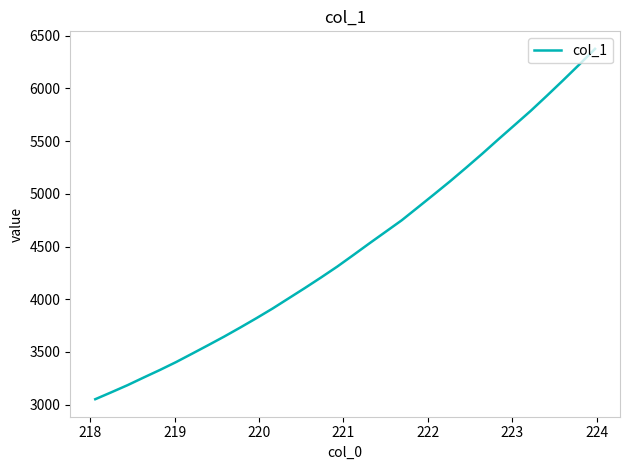

What is the greatest value displayed?

6375.9